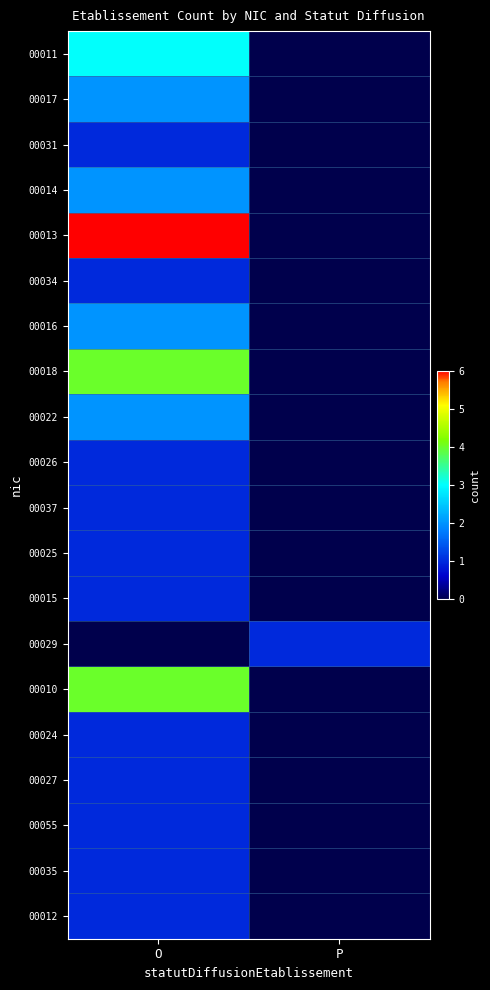

Which series has the largest total across all categories?

00013